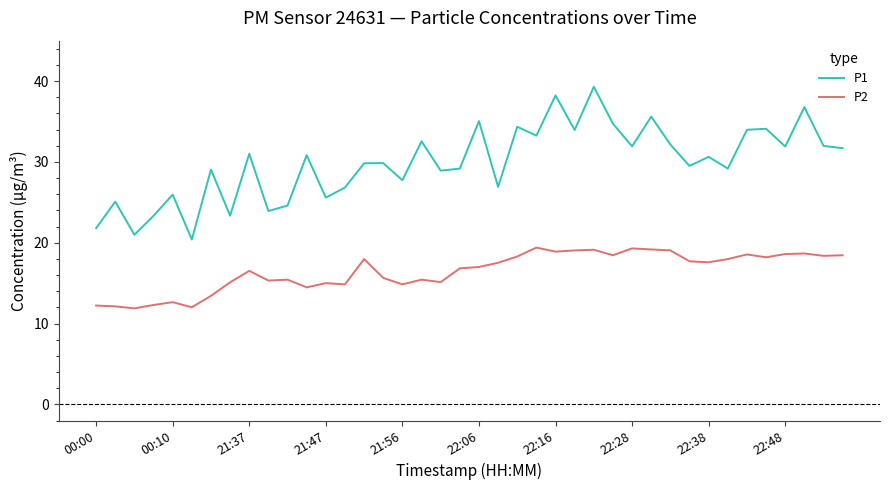

List the series in order of their overall mean, highest first.

P1, P2